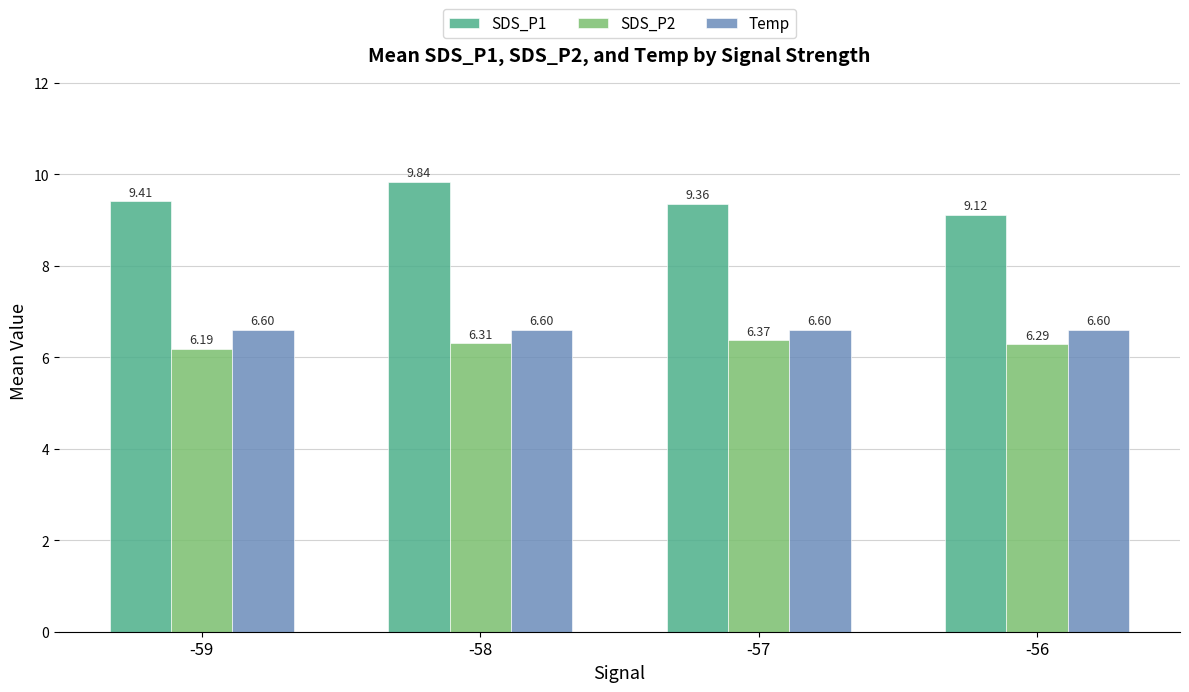

What is the value of the SDS_P2 bar at the 1st from the left?

6.2